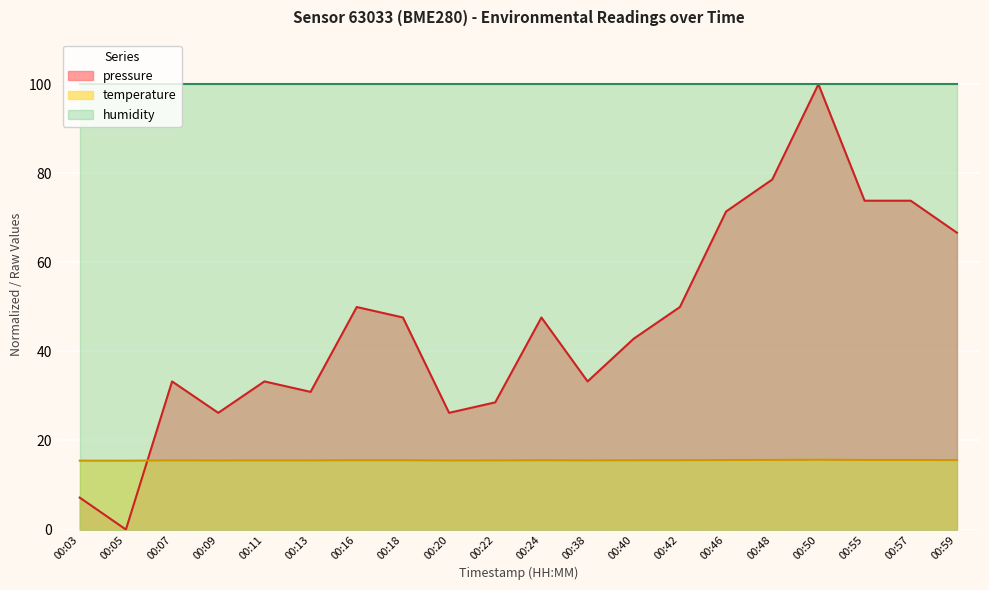

How many lines are shown in the chart?

3